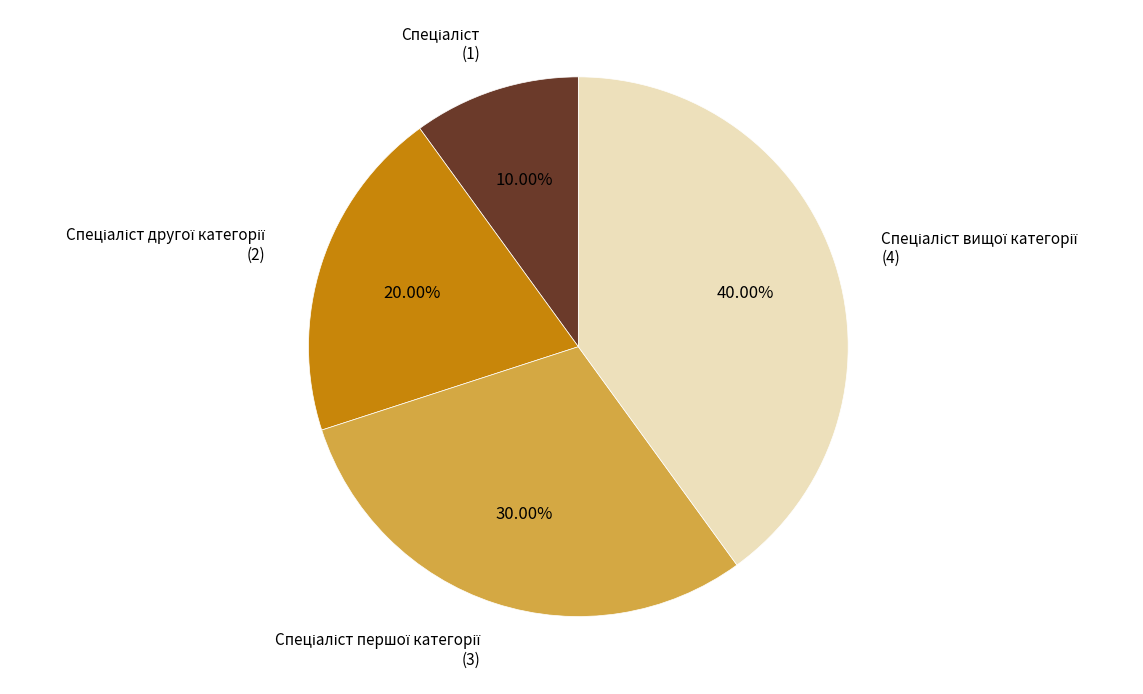

Does any single category account for the majority?

No